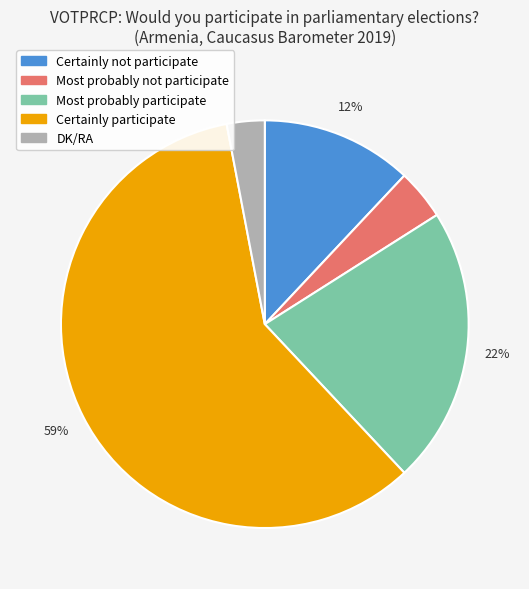

How many slices are in this pie chart?

5